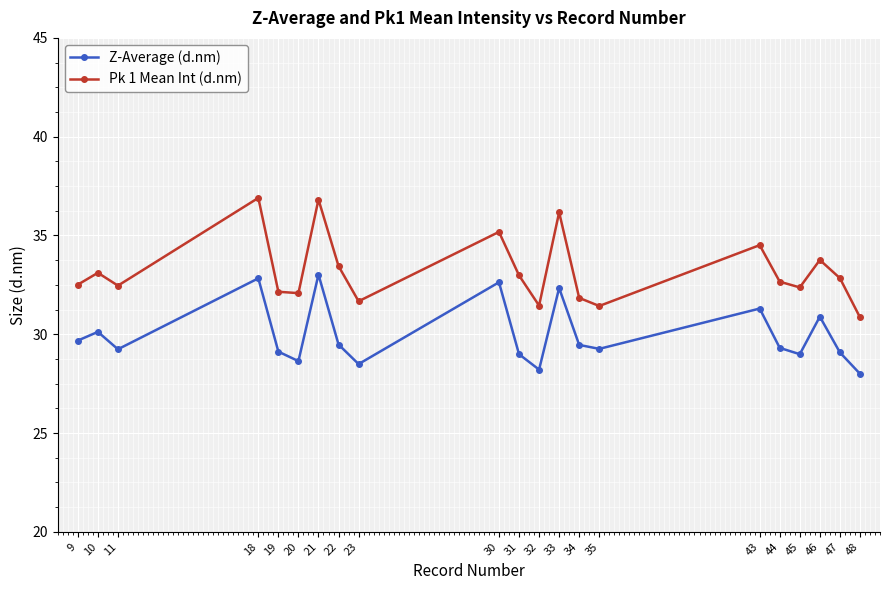

What is the approximate value of Pk 1 Mean Int (d.nm) at 21?

36.8